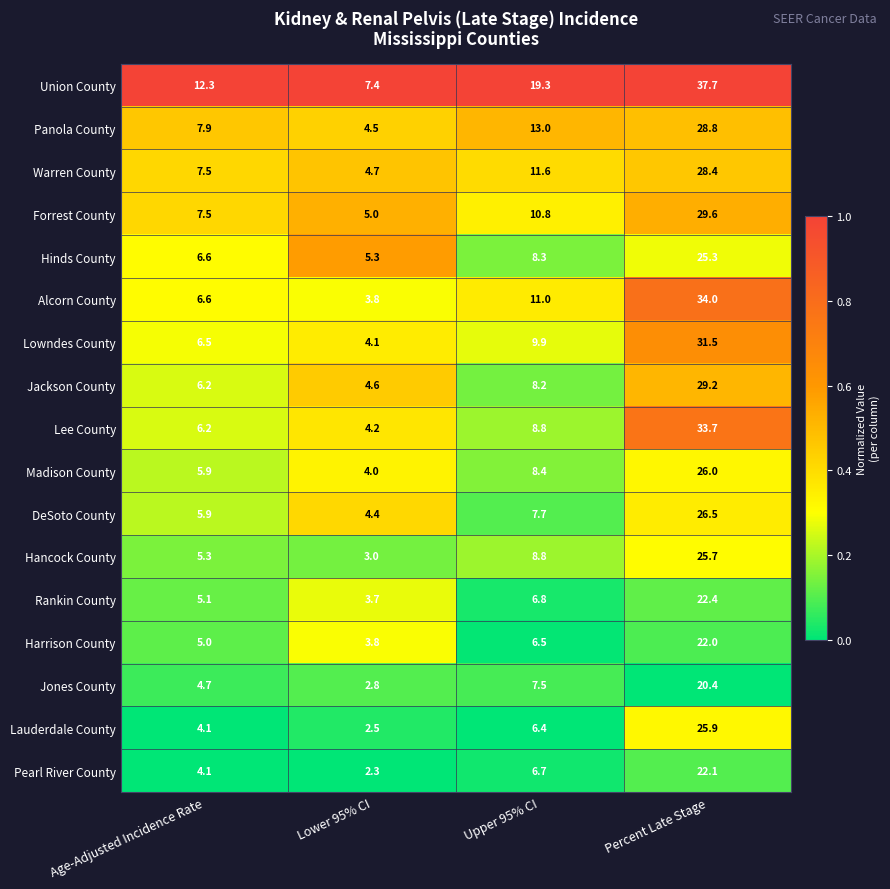

True or false: Jackson County has a value of 29.2 at Percent Late Stage.

True